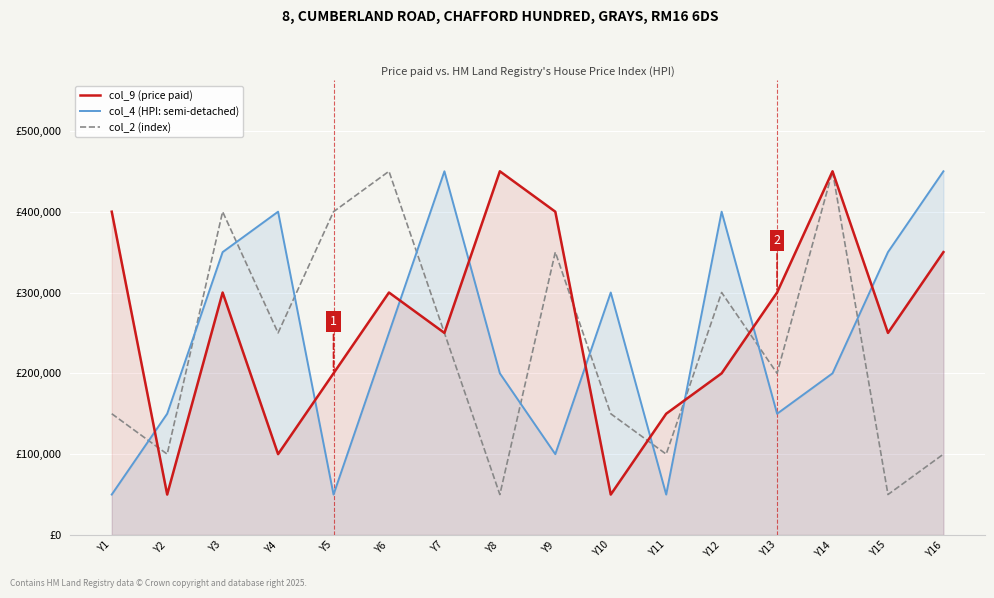

Between which two adjacent categories do col_9 (price paid) and col_4 (HPI: semi-detached) first intersect?

Y1 and Y2